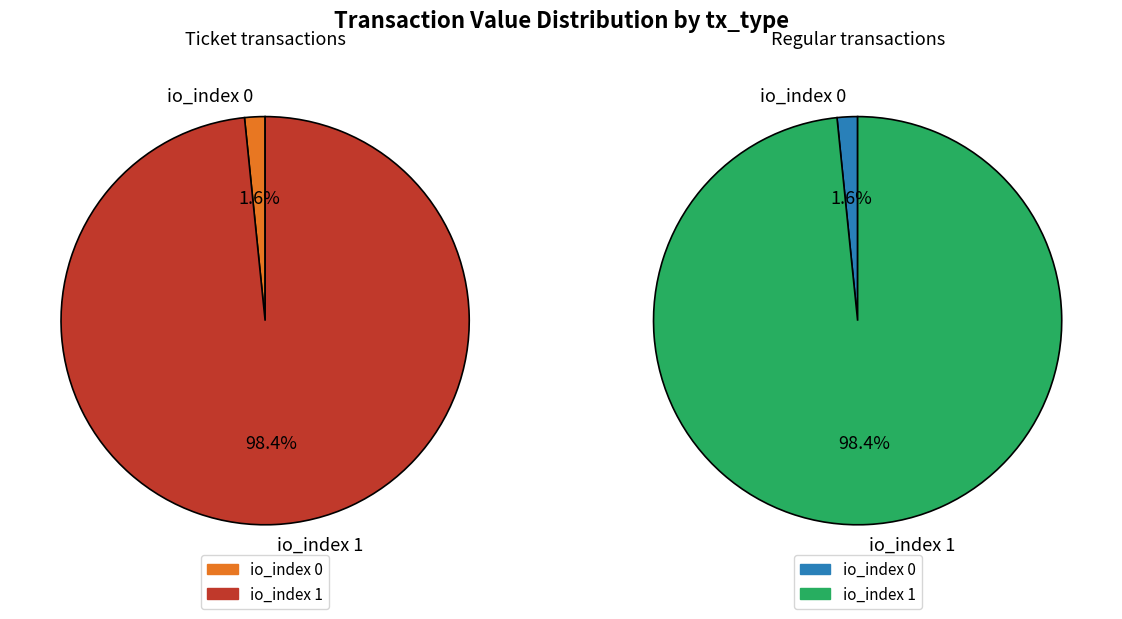

What is the smallest slice in the pie chart?

io_index 0